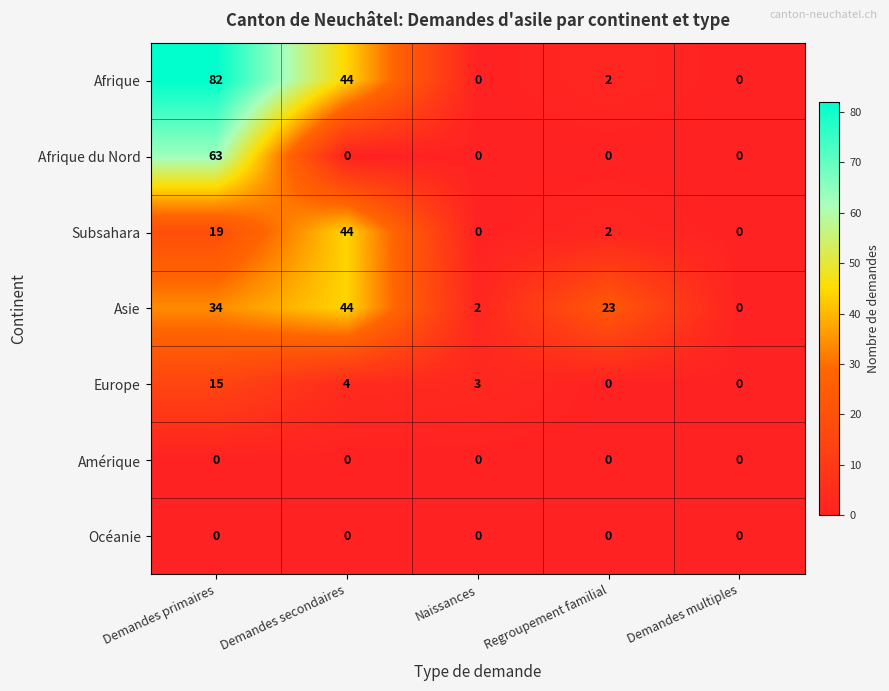

Which series has the largest total across all categories?

Afrique